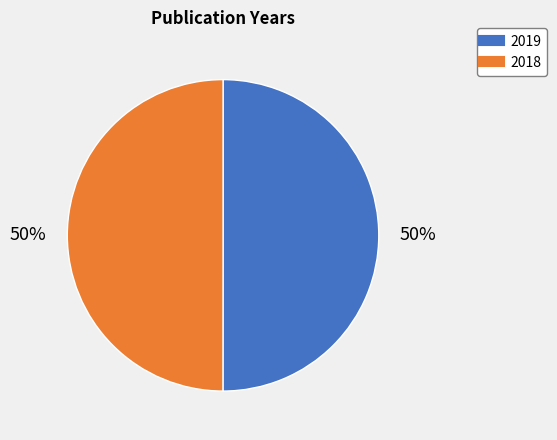

What percentage is the 2019 slice, to the nearest percent?

50%